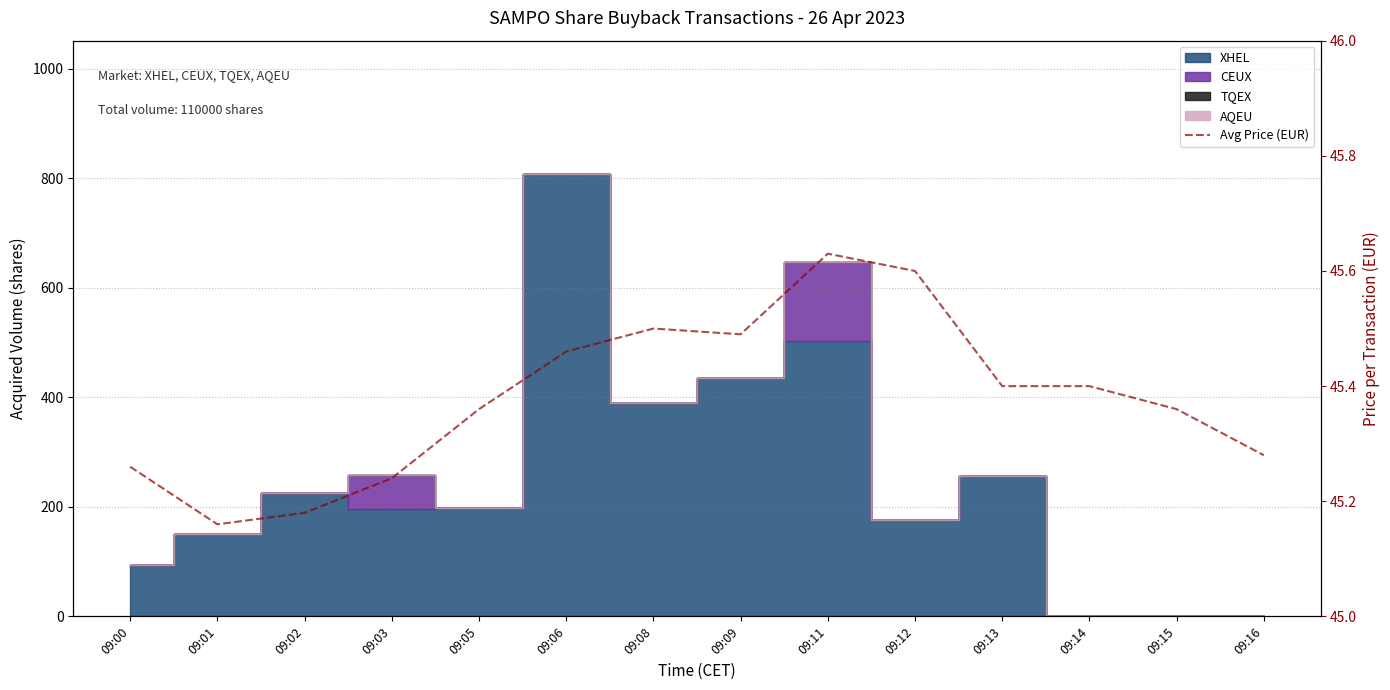

Where is the first local maximum?

09:08